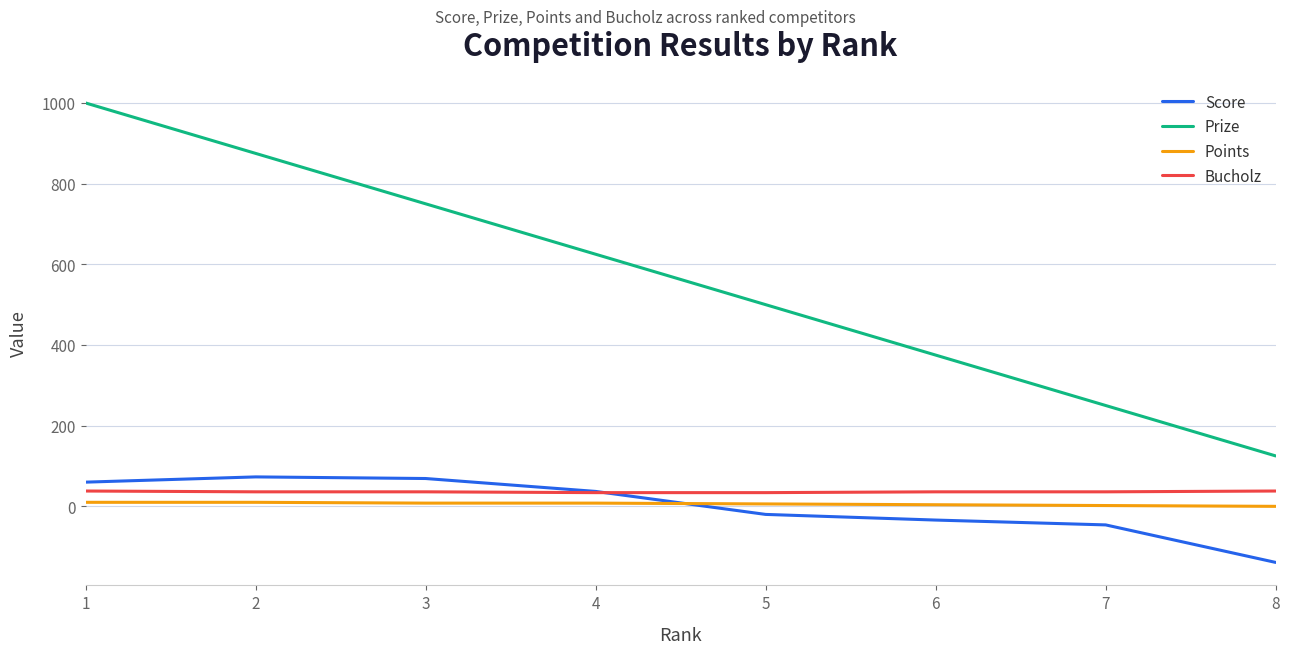

Is the value of Prize at 1 greater than the value of Points at 6?

Yes